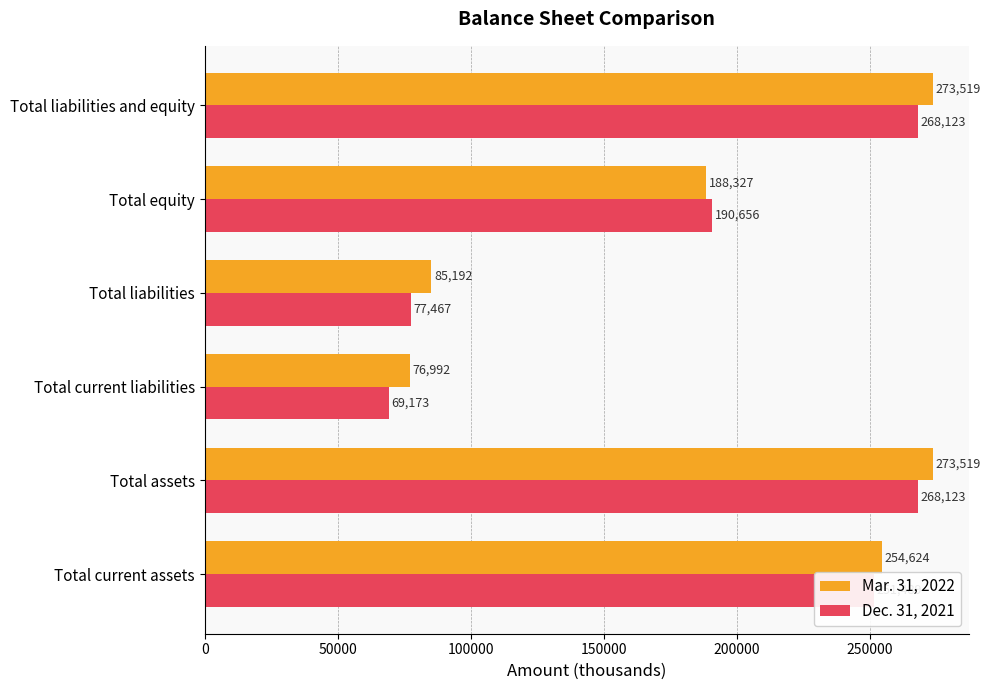

Is it true that Mar. 31, 2022 equals 273519 at Total liabilities and equity?

True